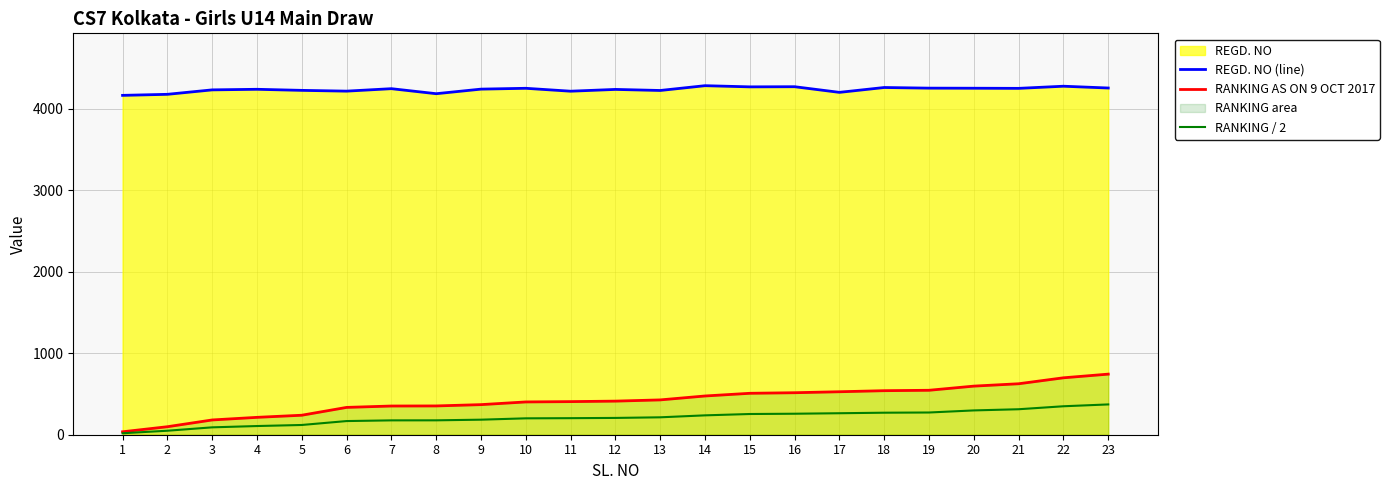

At 14, list the series in order from largest to smallest.

REGD. NO (line), RANKING AS ON 9 OCT 2017, RANKING / 2